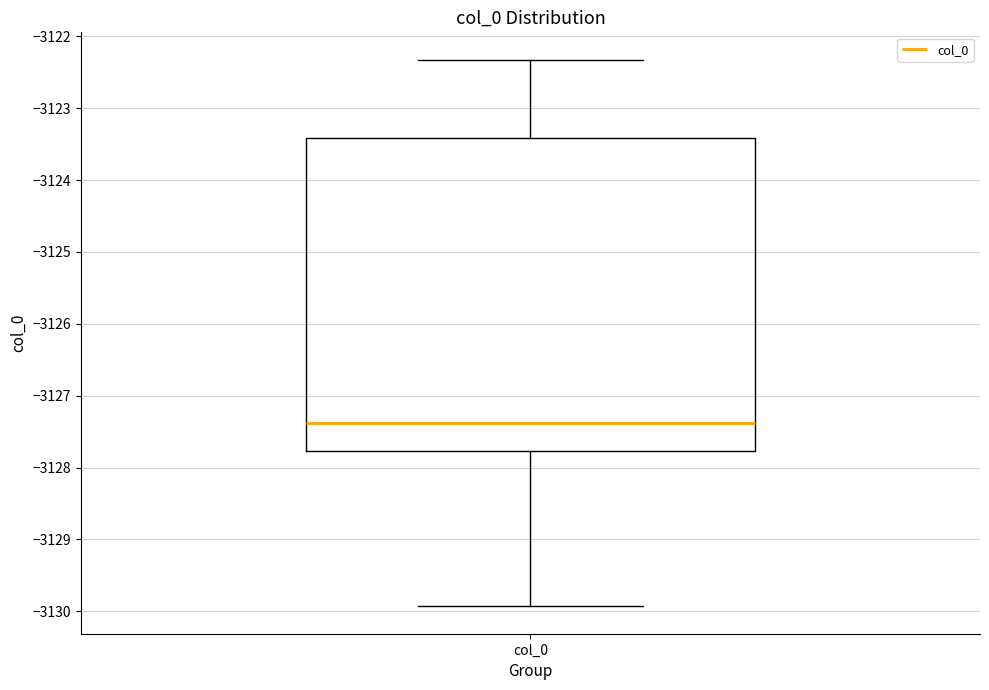

Transcribe this box plot: give where the median line is, the range the box spans, and where the two whiskers end, as read against the y-axis. The values are not printed on the chart, so give them approximately, as read against the axis.

median -3127.4, box -3127.8 to -3123.4, whiskers -3129.9 to -3122.3